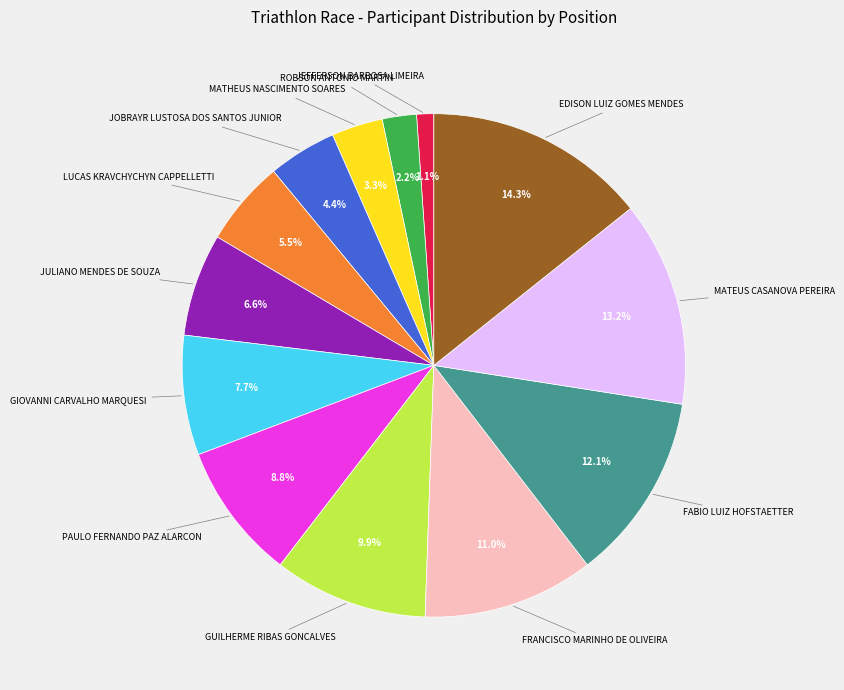

To the nearest percent, what is the average slice percentage?

8%